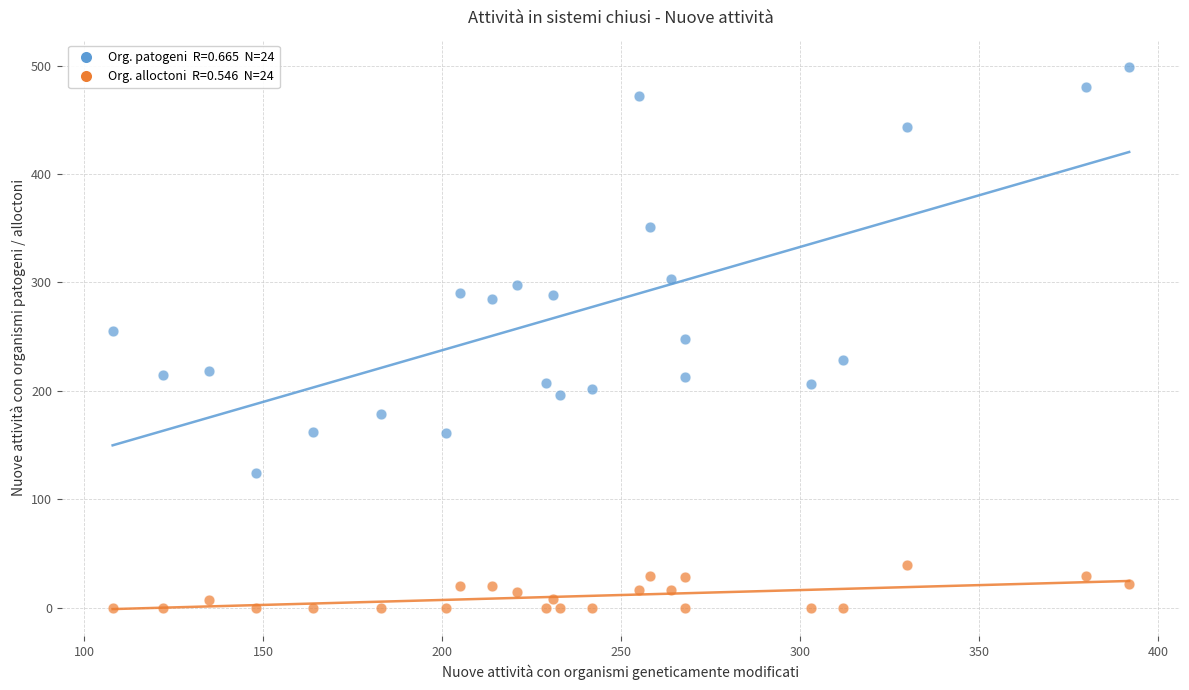

Across all data points, what is the range of Y values (max minus min)?

499